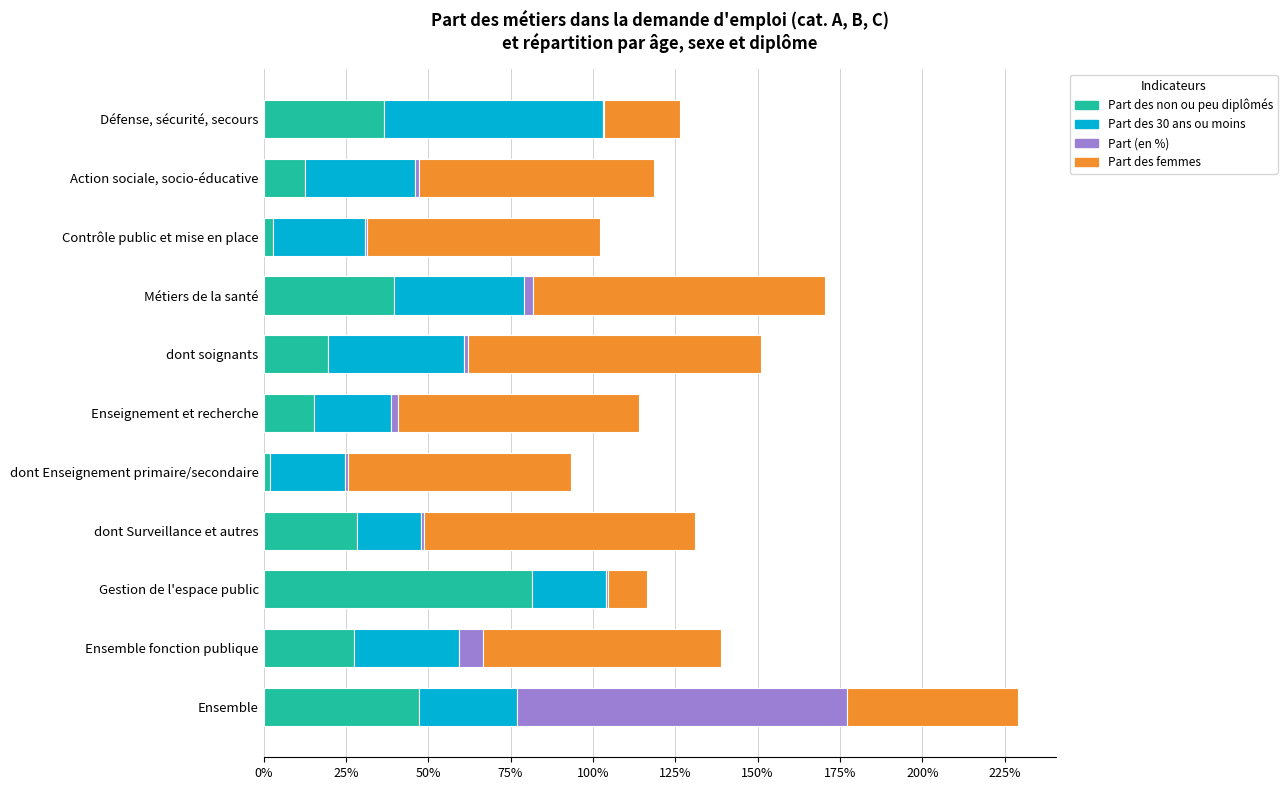

What are all the series names shown in the legend?

Part des non ou peu diplômés, Part des 30 ans ou moins, Part (en %), Part des femmes